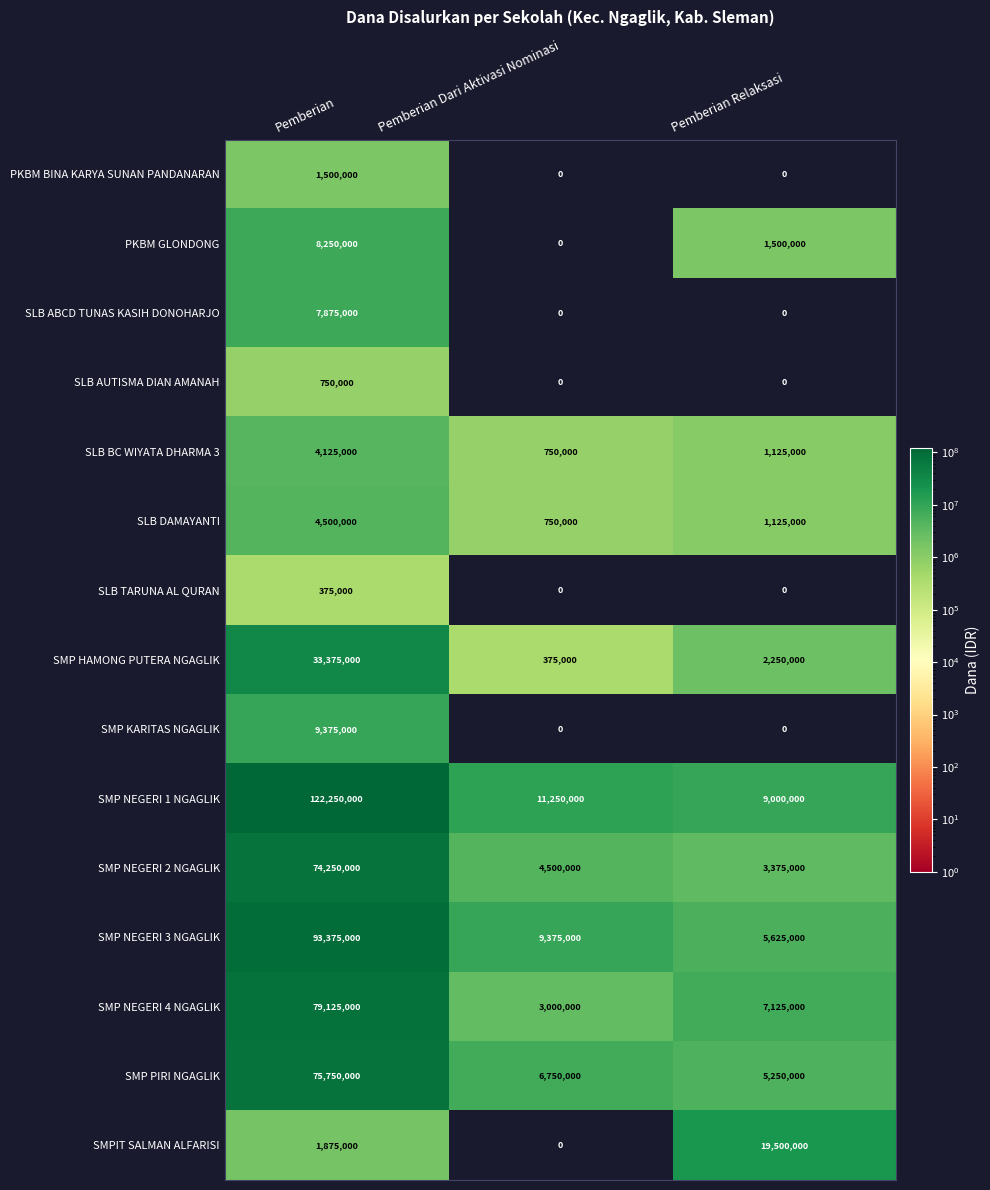

At which category is the sum across all series the highest?

Pemberian